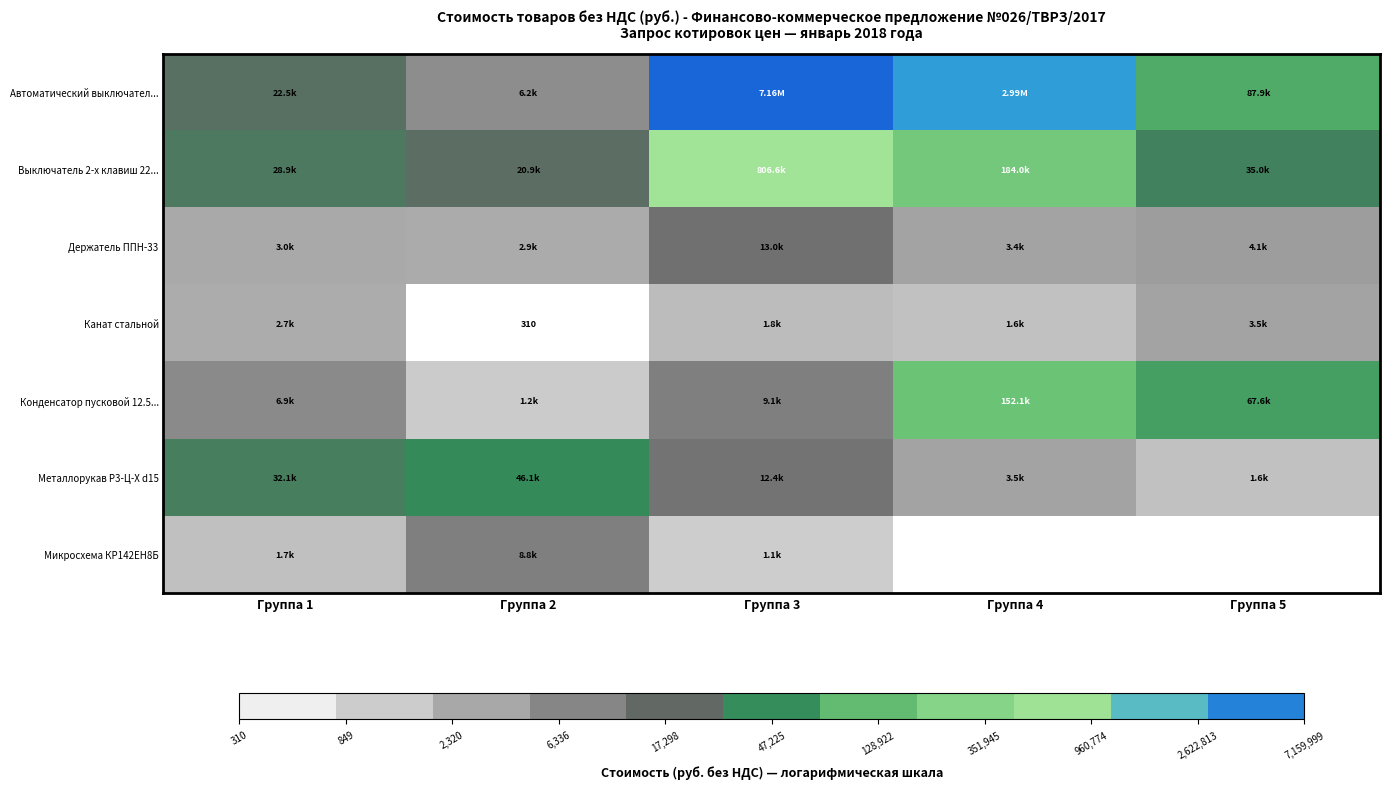

Is it true that Выключатель 2-х клавиш 22... equals 10.3 at Группа 1?

True